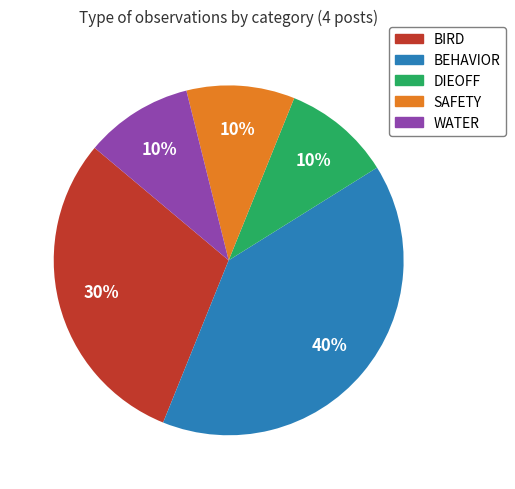

To the nearest percent, what is the average slice percentage?

20%